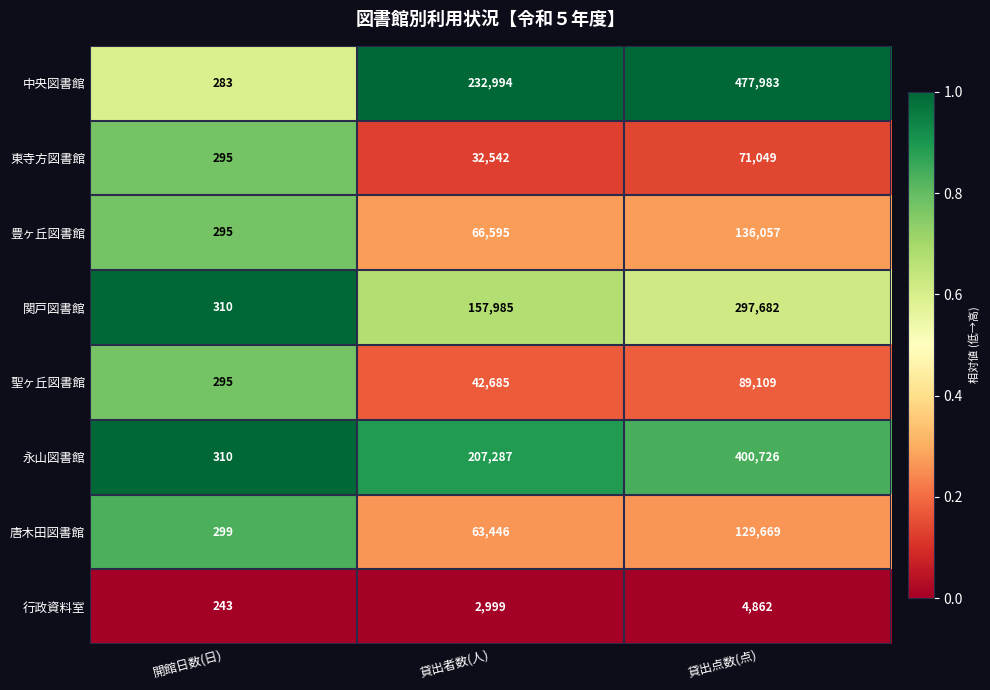

Reading left to right, list all the values displayed in this chart.

中央図書館: 開館日数(日)=283	貸出者数(人)=232994	貸出点数(点)=477983
東寺方図書館: 開館日数(日)=295	貸出者数(人)=32542	貸出点数(点)=71049
豊ヶ丘図書館: 開館日数(日)=295	貸出者数(人)=66595	貸出点数(点)=136057
関戸図書館: 開館日数(日)=310	貸出者数(人)=157985	貸出点数(点)=297682
聖ヶ丘図書館: 開館日数(日)=295	貸出者数(人)=42685	貸出点数(点)=89109
永山図書館: 開館日数(日)=310	貸出者数(人)=207287	貸出点数(点)=400726
唐木田図書館: 開館日数(日)=299	貸出者数(人)=63446	貸出点数(点)=129669
行政資料室: 開館日数(日)=243	貸出者数(人)=2999	貸出点数(点)=4862